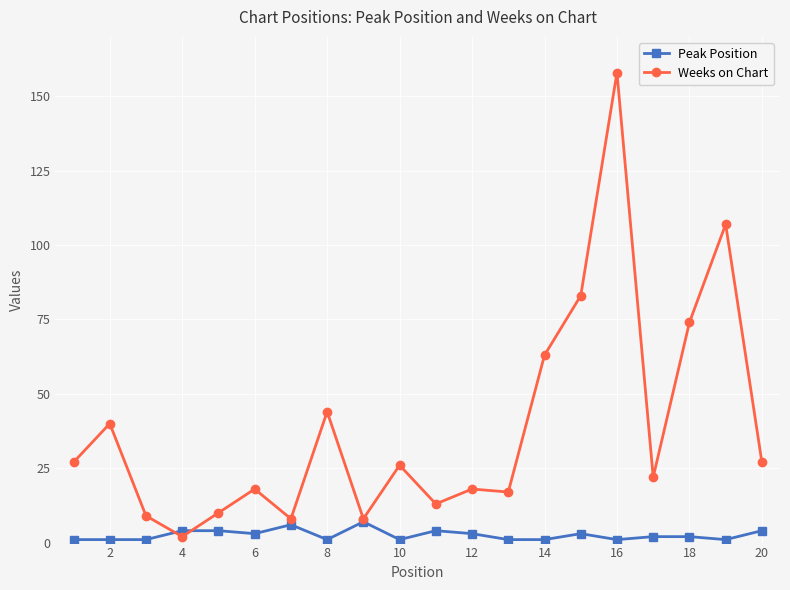

True or false: Peak Position has more than 1 interior local peaks.

True